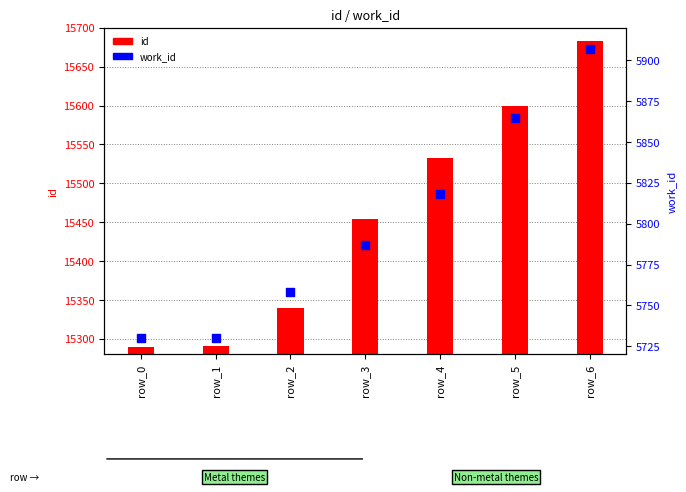

At how many categories does at least one series exceed 8673?

7